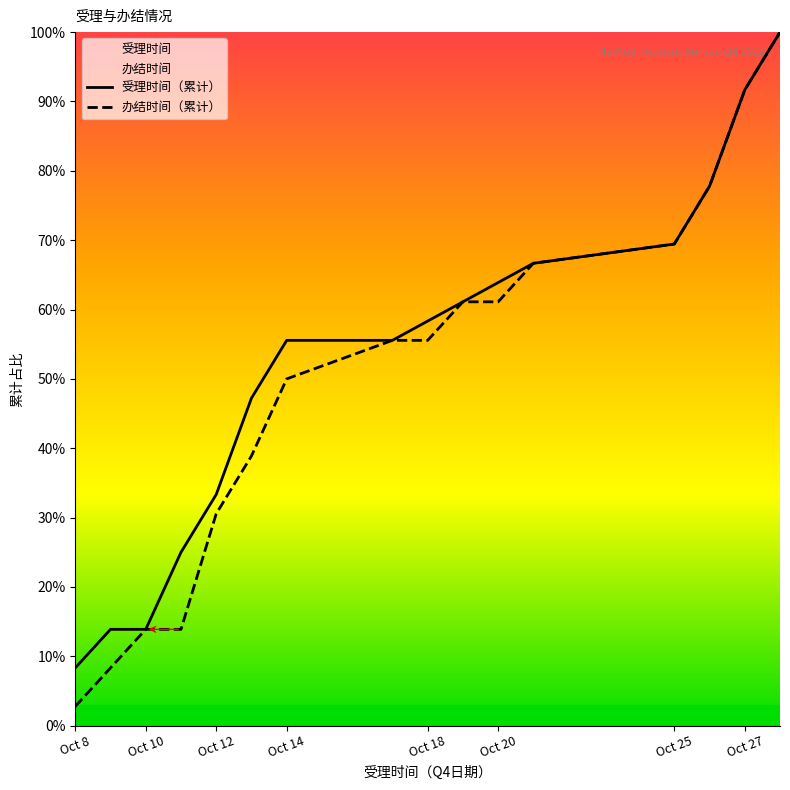

What is the maximum value for 受理时间（累计）?

100.0